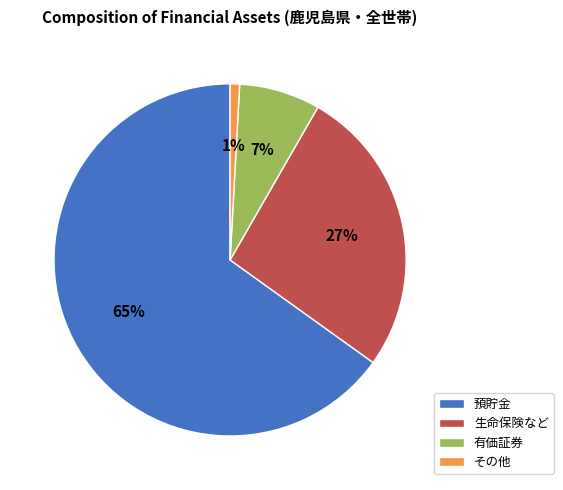

Which category has the biggest portion of the pie?

預貯金